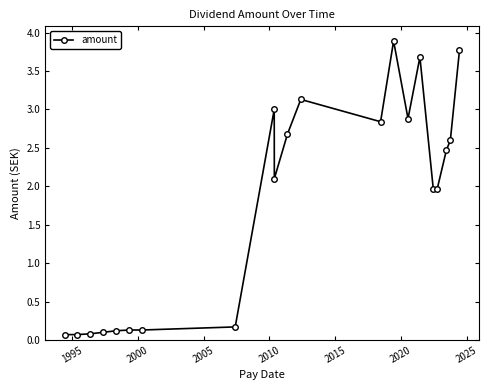

What is the difference between the maximum and minimum values?

3.8